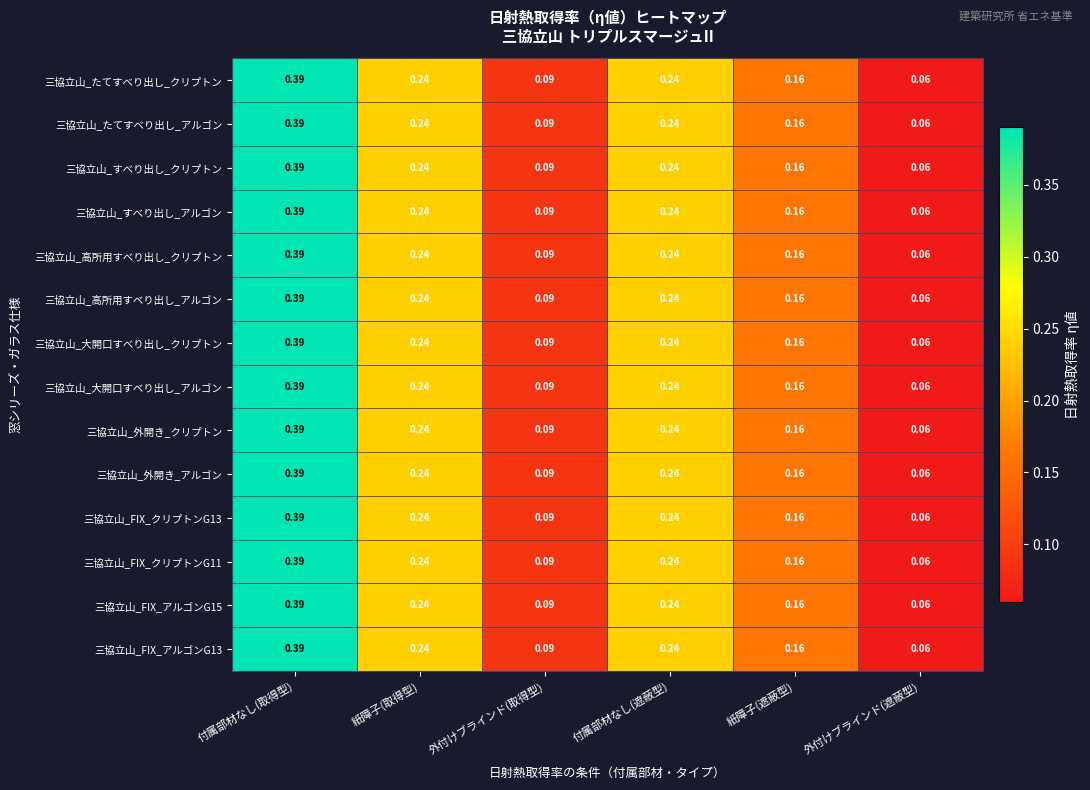

What is the total value across all series at 付属部材なし(遮蔽型)?

3.4